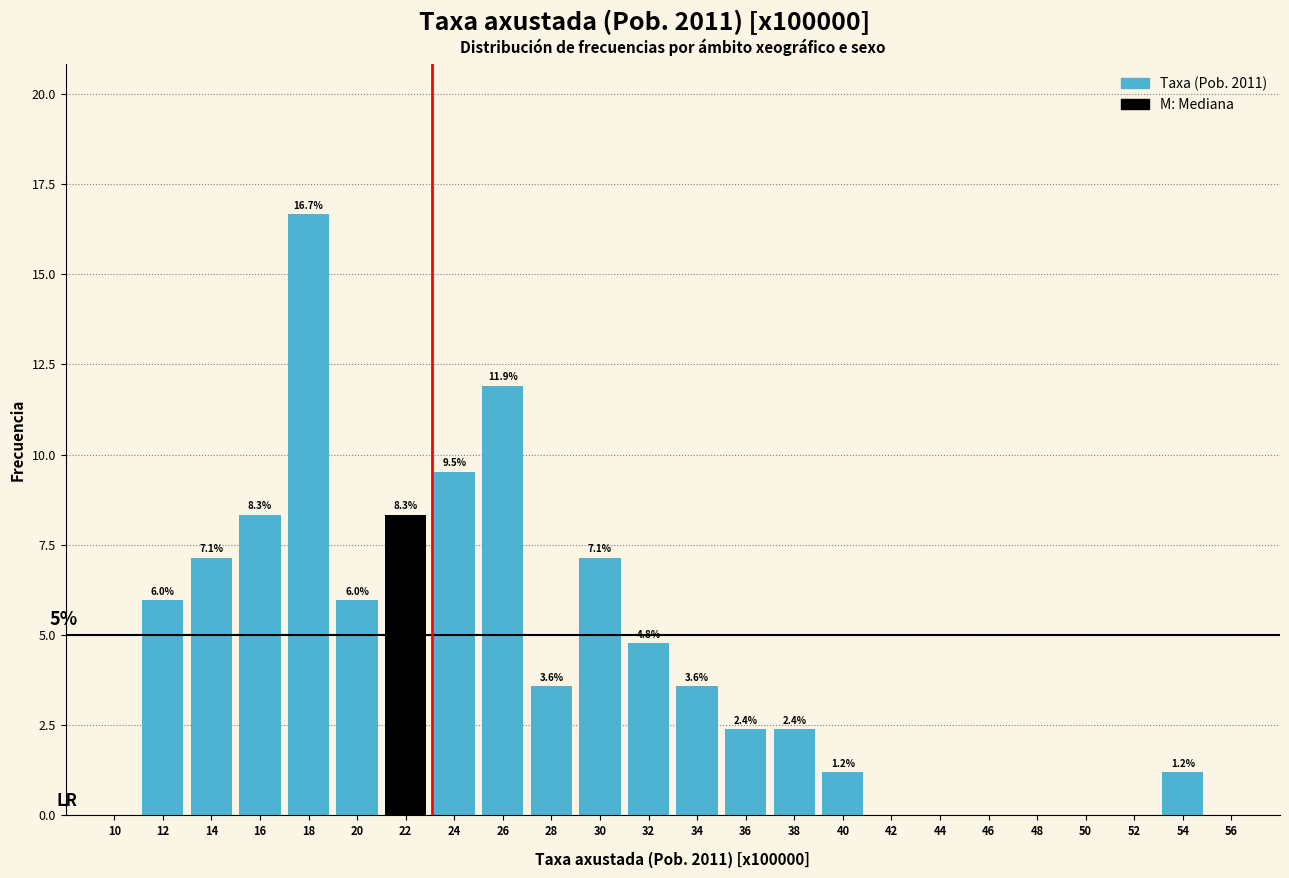

Reading right to left, extract all data points from this chart.

56=0.0	54=1.2	52=0.0	50=0.0	48=0.0	46=0.0	44=0.0	42=0.0	40=1.2	38=2.4	36=2.4	34=3.6	32=4.8	30=7.1	28=3.6	26=11.9	24=9.5	22=8.3	20=6.0	18=16.7	16=8.3	14=7.1	12=6.0	10=0.0